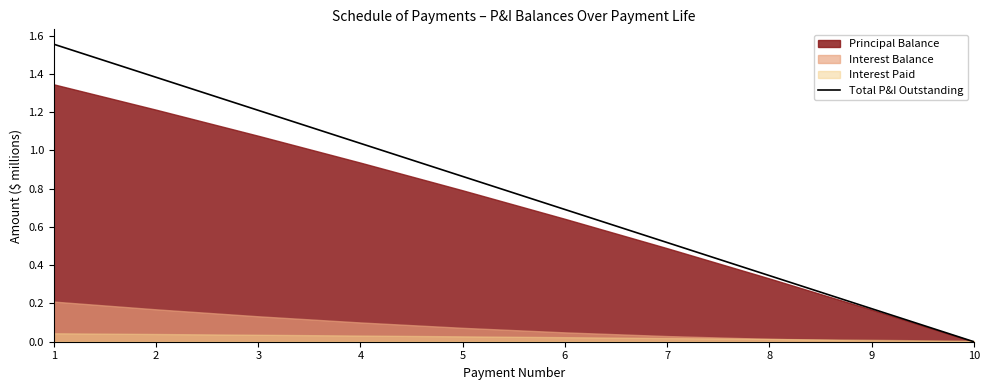

At which label is the value closest to 0?

10